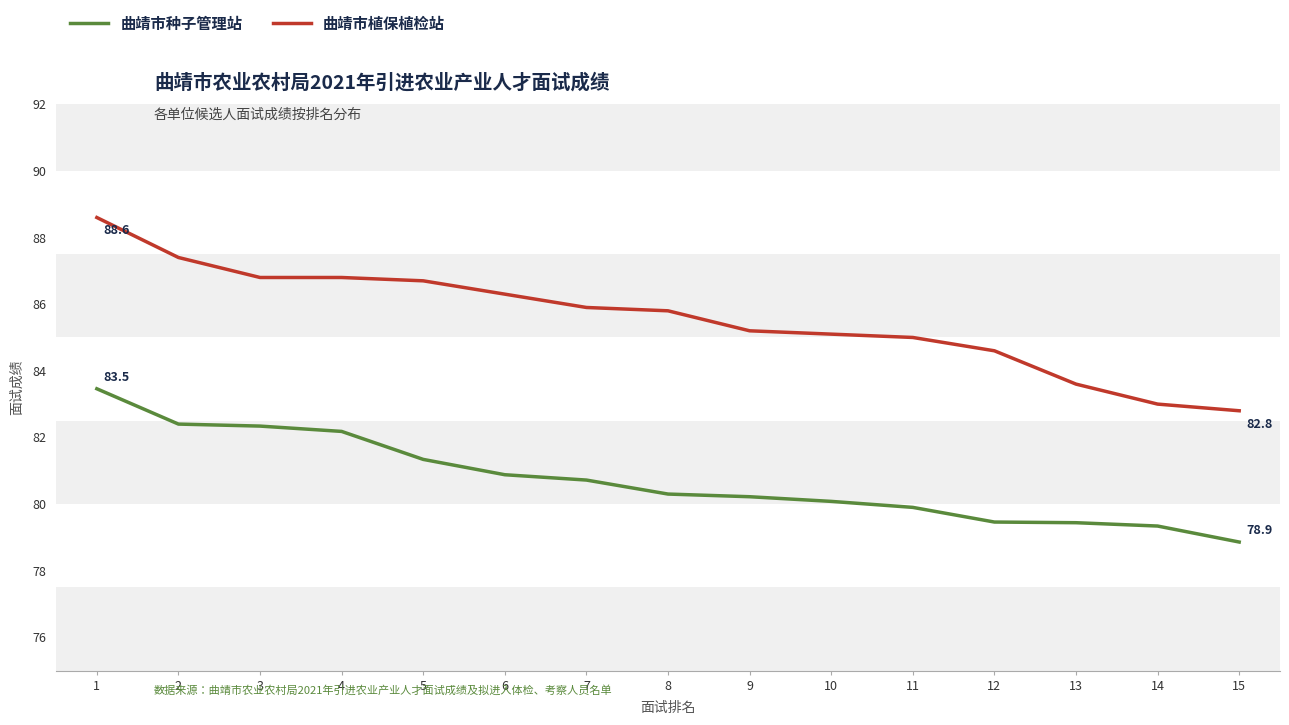

Rank the series at 13 from highest to lowest value.

曲靖市植保植检站, 曲靖市种子管理站